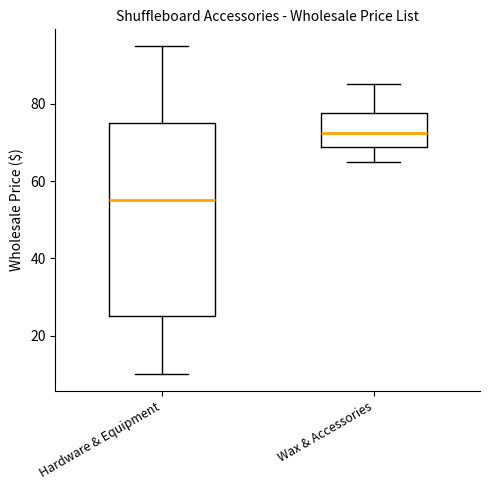

Which box's median line is the lowest?

Hardware & Equipment